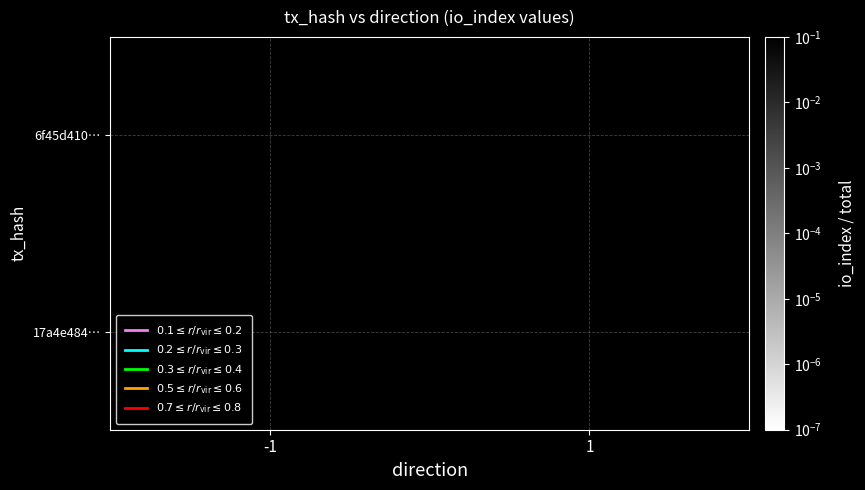

What is the maximum value shown in the chart?

0.7